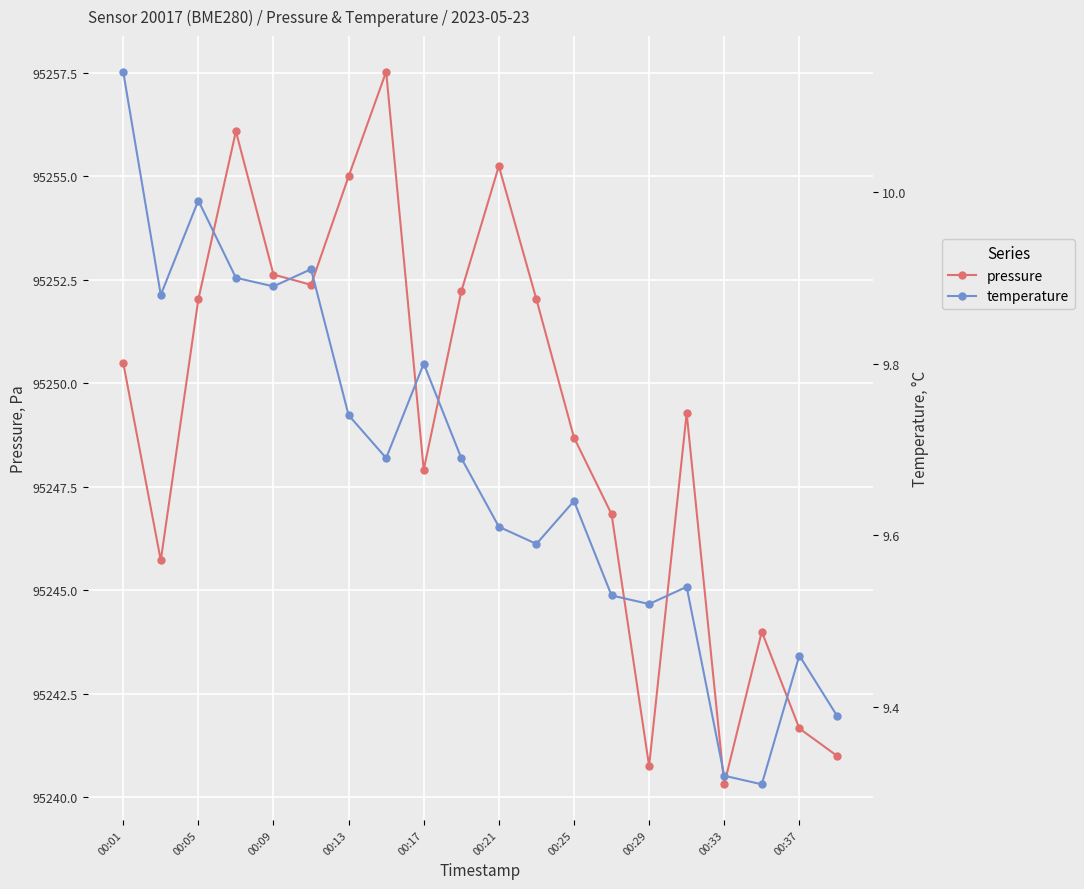

How many values in the pressure series are below 95250?

10